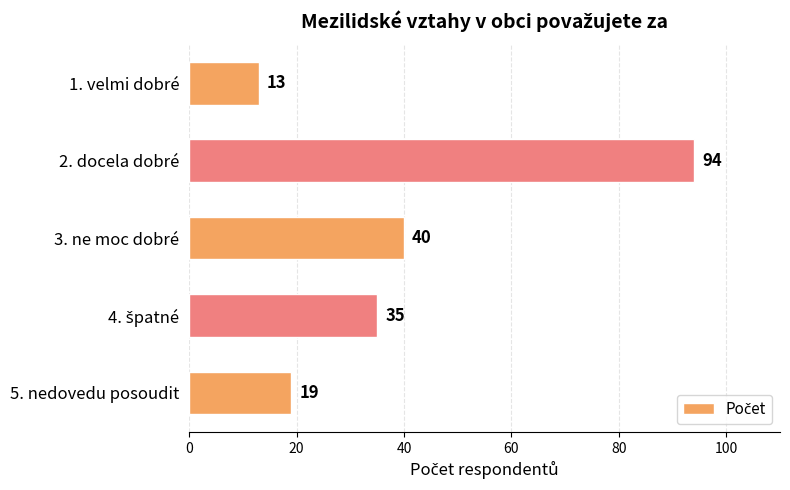

What is the change in value from 1. velmi dobré to 2. docela dobré?

+81